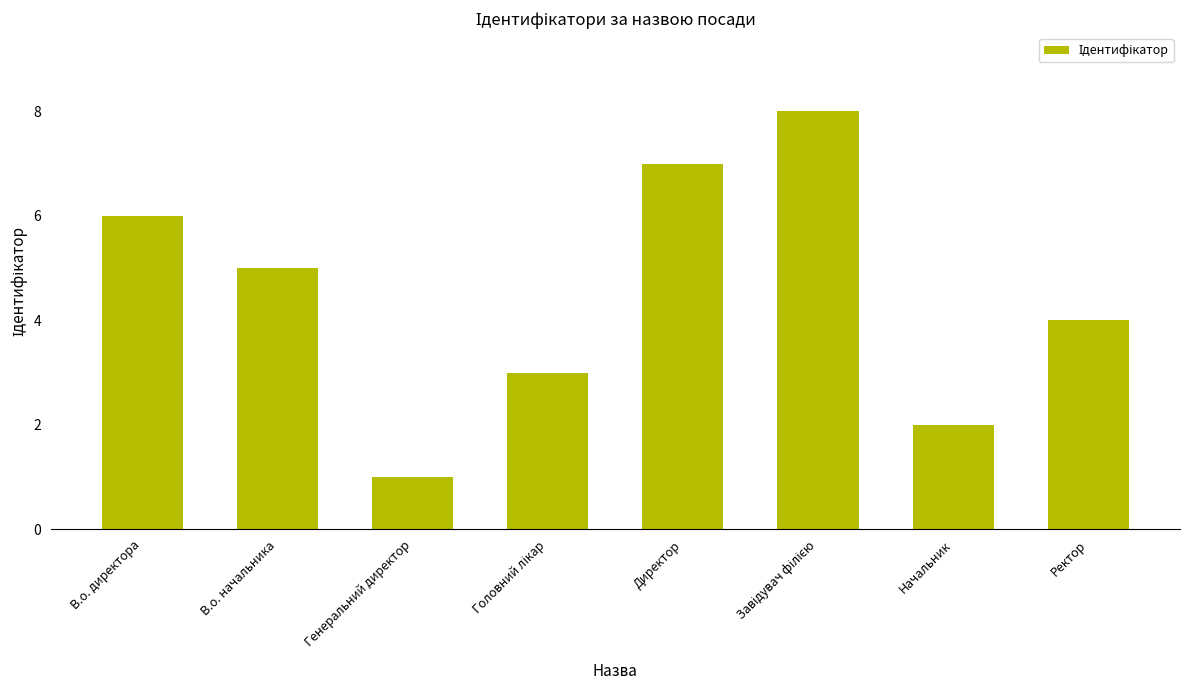

The chart shows a value of 6 at Ректор. True or false?

False